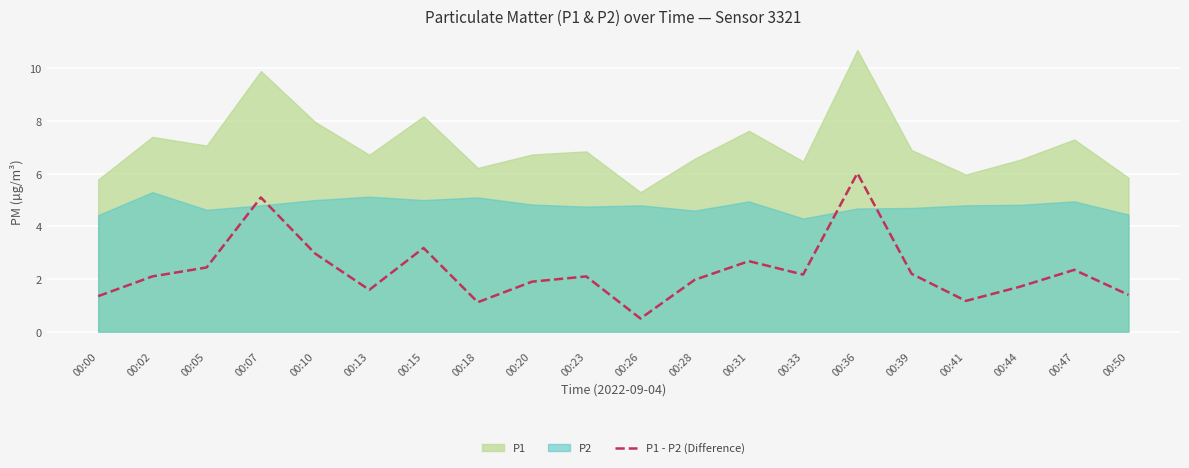

At which label is the value closest to 3?

00:10